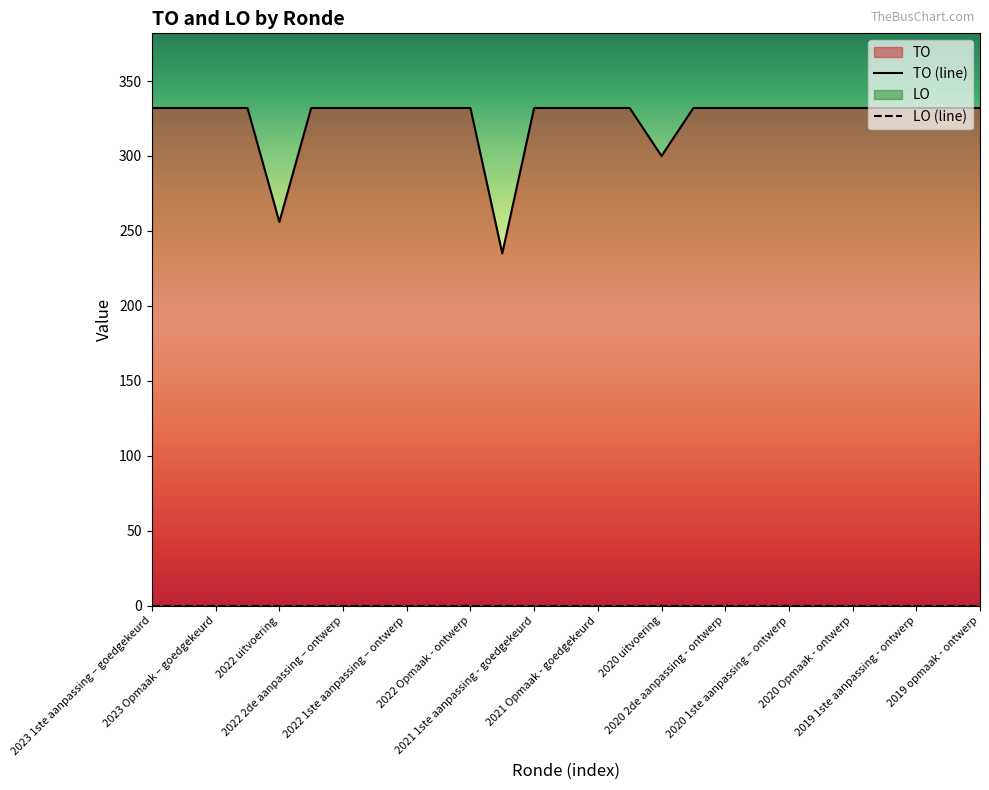

Rank the series by their maximum value, from lowest to highest.

LO (line), TO (line)